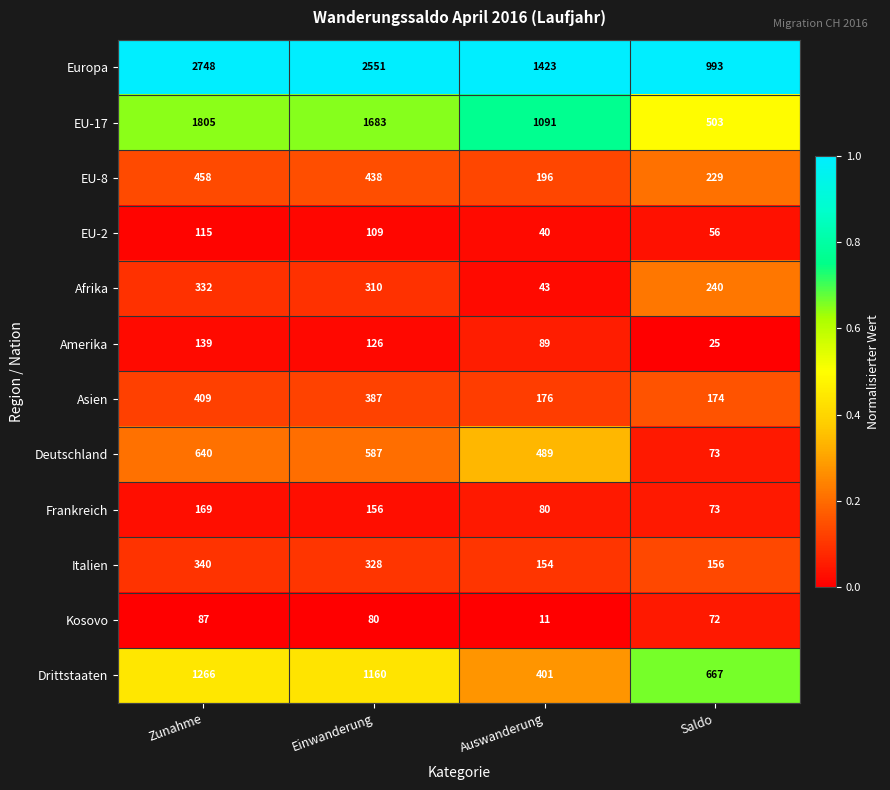

How many distinct data groups are displayed?

12